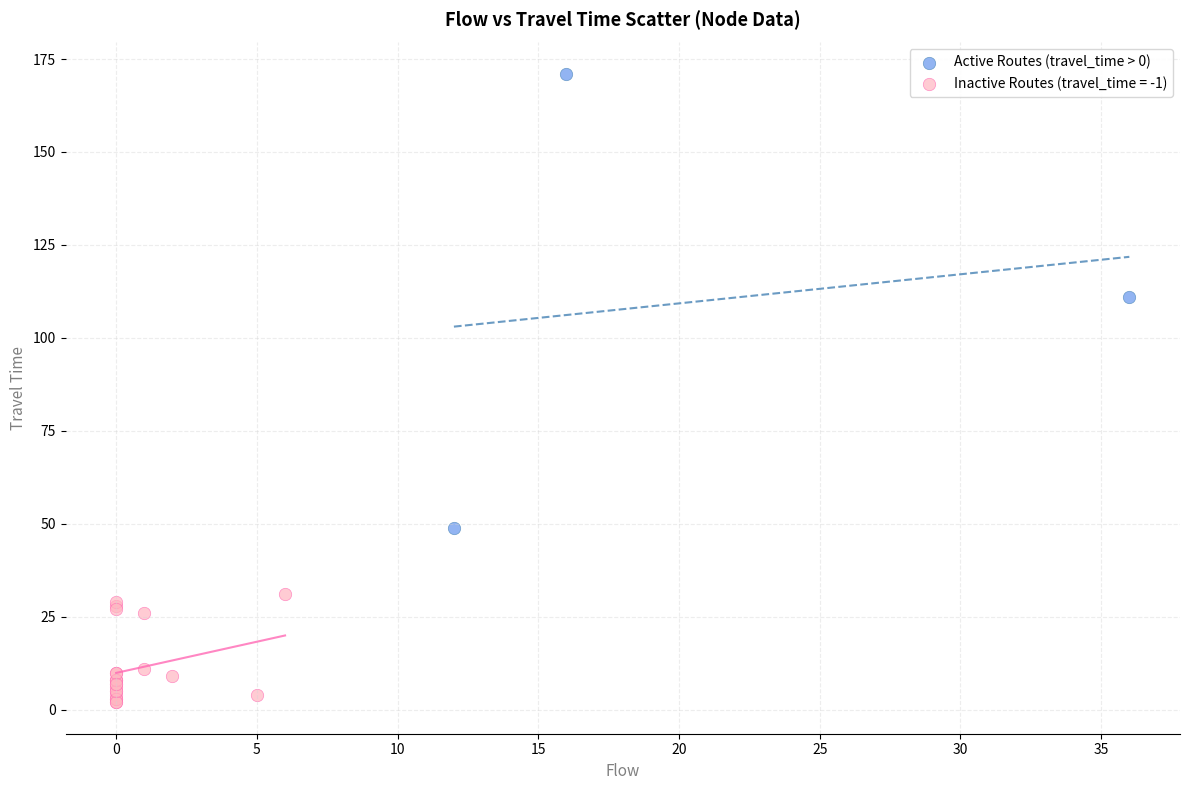

Which series has the largest Y range (max minus min)?

Active Routes (travel_time > 0)